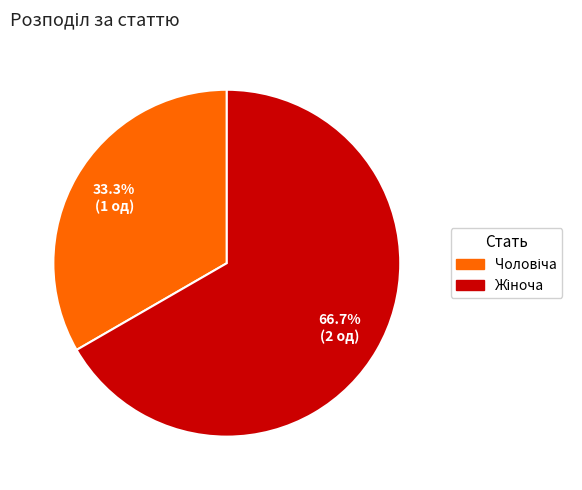

Is there a majority slice in this chart?

Yes